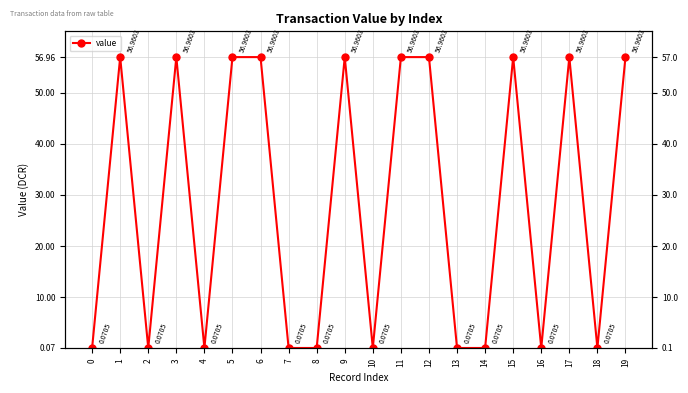

Reading right to left, list all the values displayed in this chart.

57.0	0.1	57.0	0.1	57.0	0.1	0.1	57.0	57.0	0.1	57.0	0.1	0.1	57.0	57.0	0.1	57.0	0.1	57.0	0.1